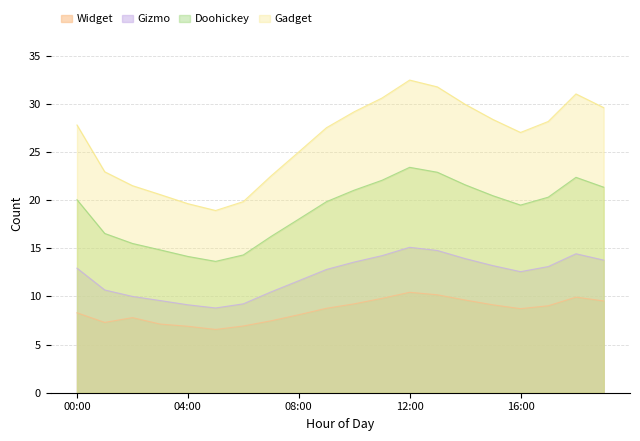

Where does the P1 series first go above 12?

00:00